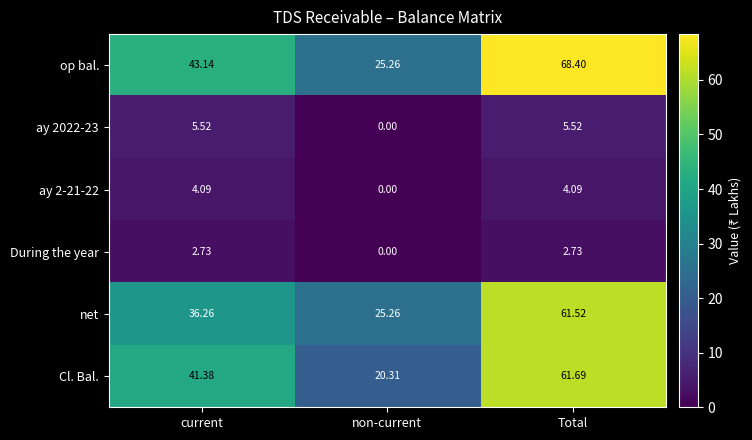

At which category does the chart reach its peak across all series?

Total